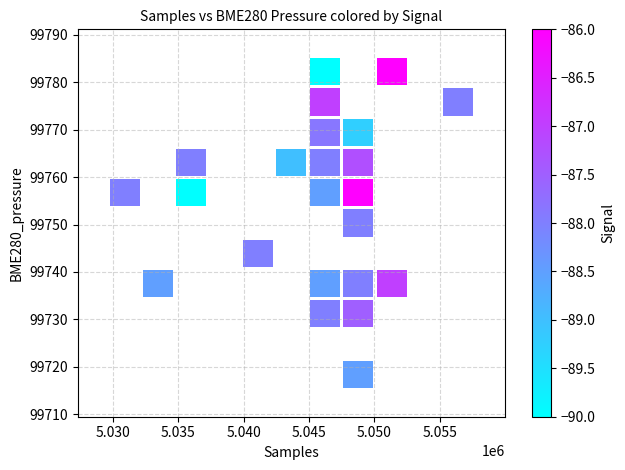

What Y value in the scatter plot is closest to 99750?

99752.0